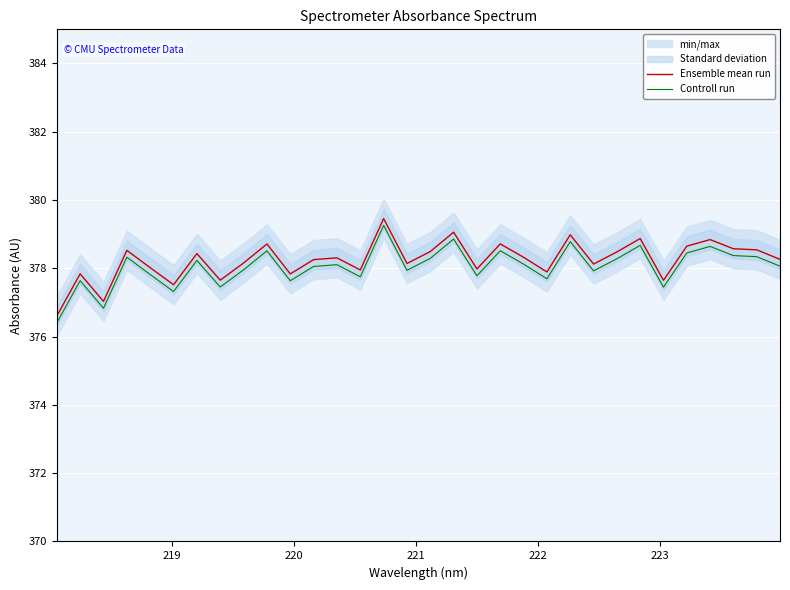

True or false: Ensemble mean run and Controll run intersect in this chart.

False